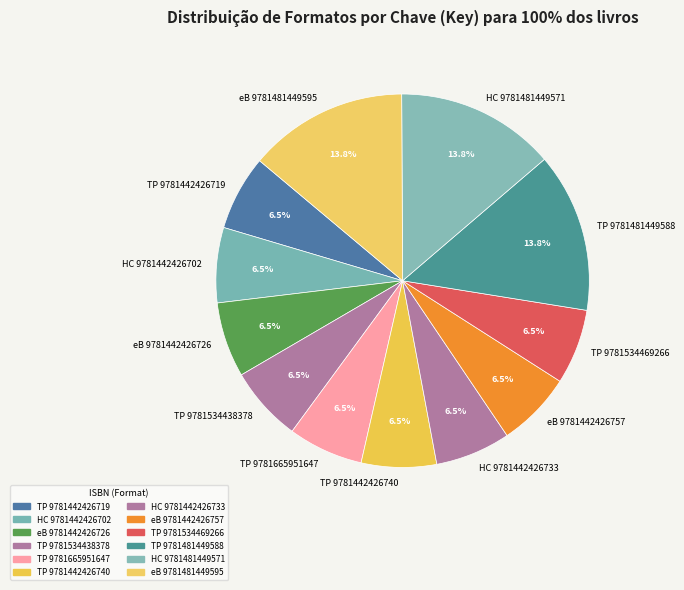

How many segments does this pie chart have?

12